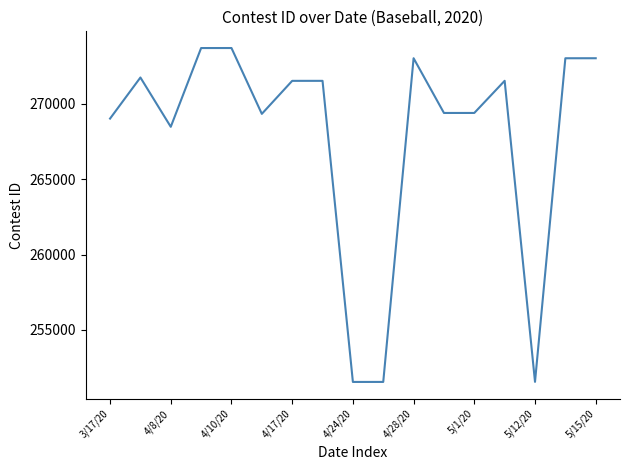

What is the maximum value shown in the chart?

273711